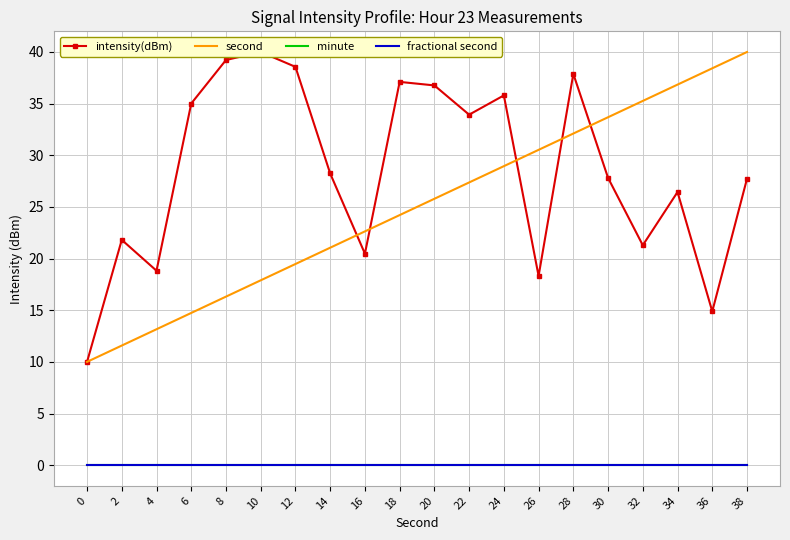

What are all the series names shown in the legend?

intensity(dBm), second, minute, fractional second